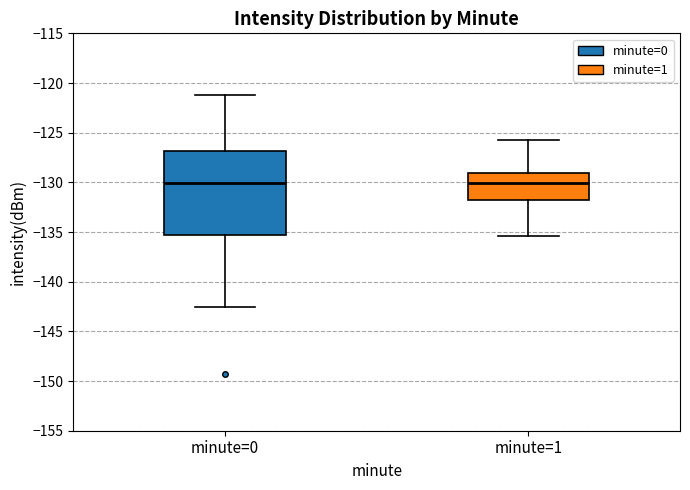

Where does the lower whisker of the box for minute=1 end on the y-axis? The values are not printed on the chart, so give them approximately, as read against the axis.

-135.5